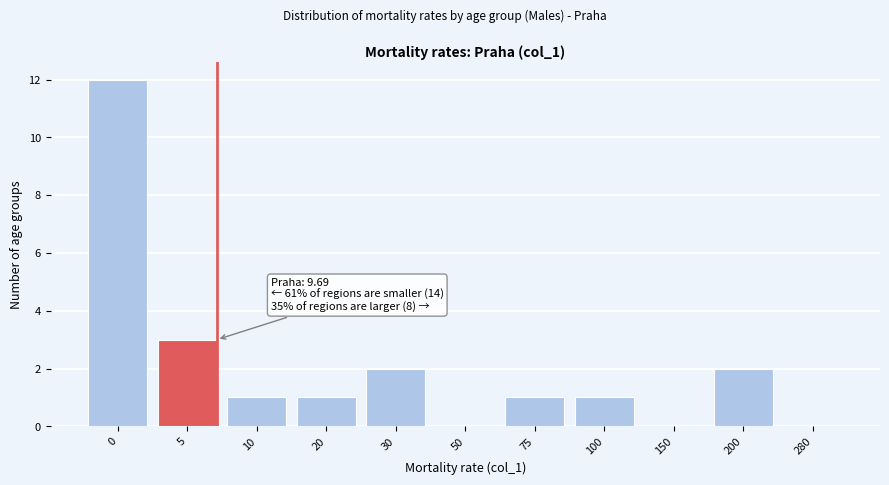

What is the maximum value shown in the chart?

12